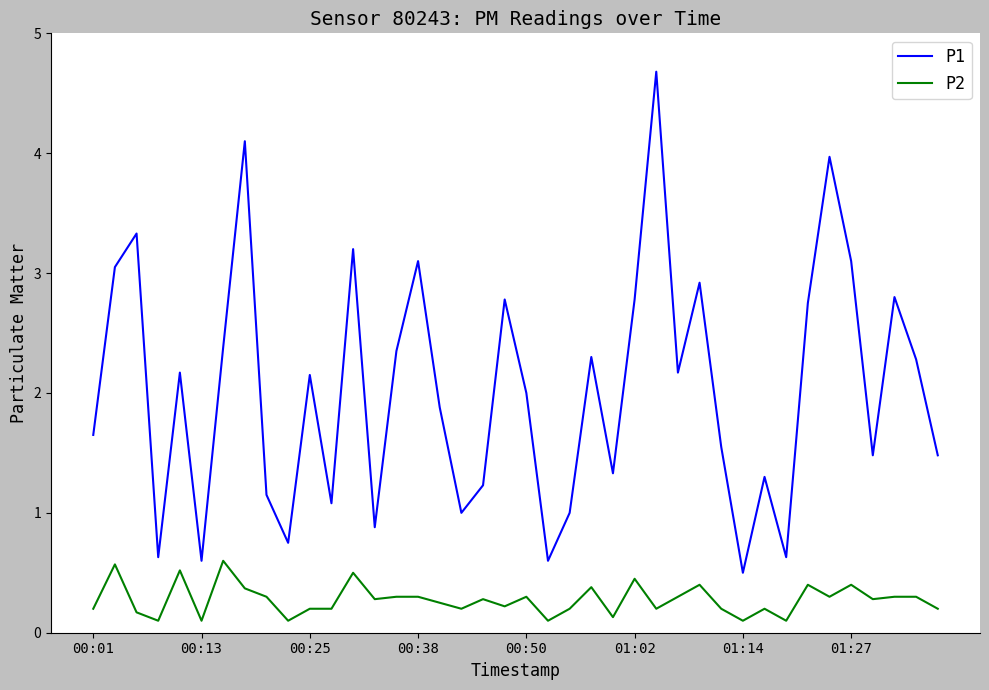

What is the difference between the maximum and minimum values in the P1 series?

4.2